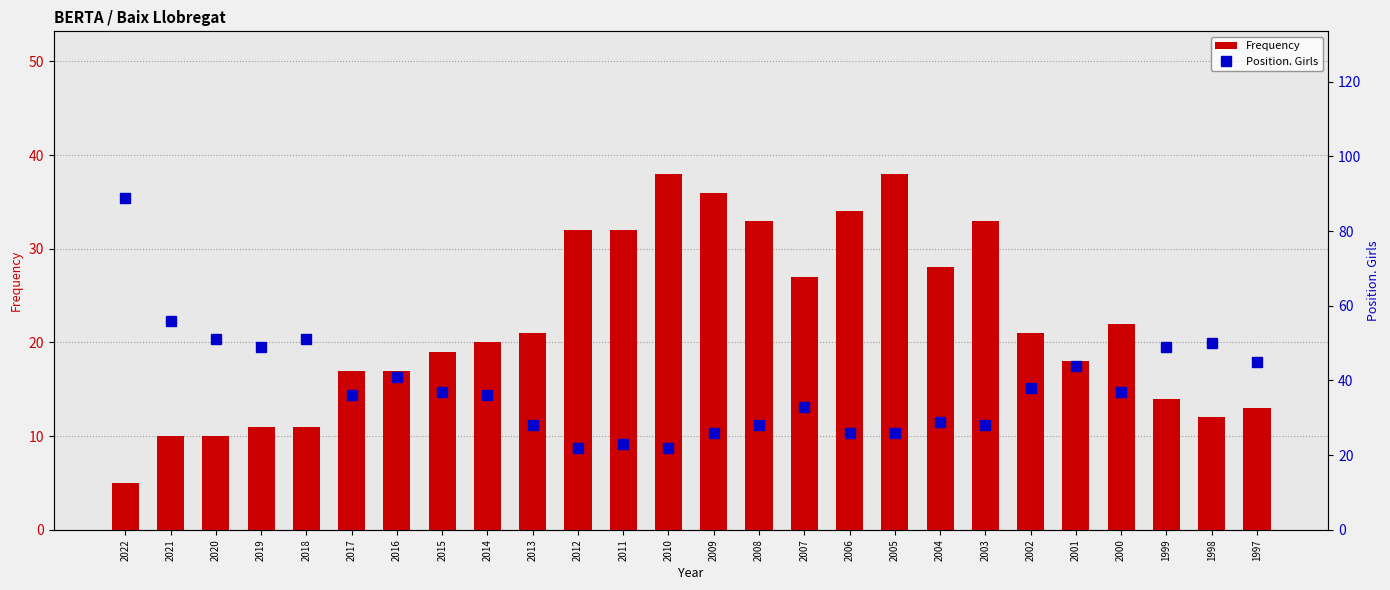

At which label does Position. Girls first exceed 37?

2022